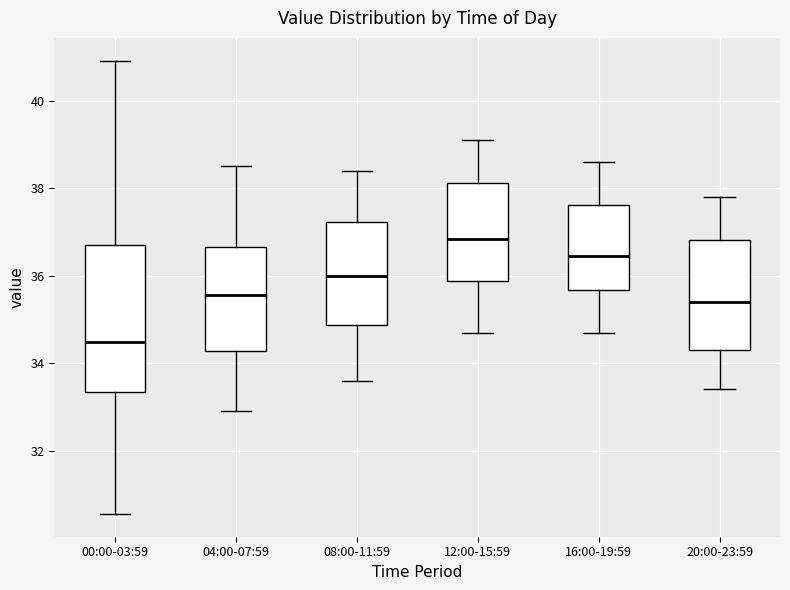

Where is the lower edge of the box for 16:00-19:59 on the y-axis? The values are not printed on the chart, so give them approximately, as read against the axis.

35.6